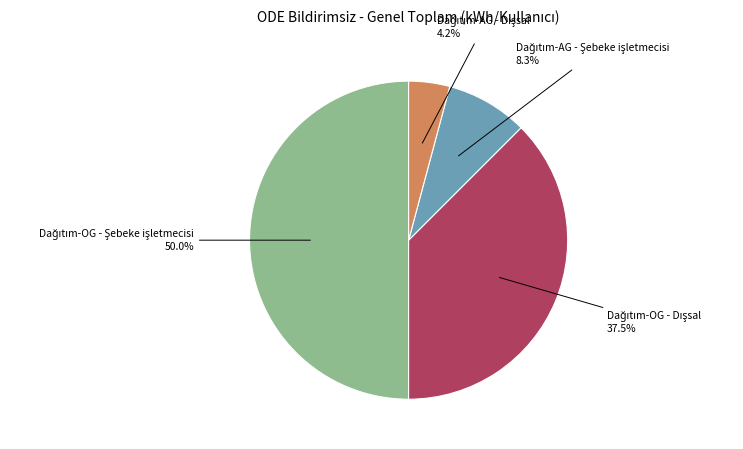

How many slices are in this pie chart?

4